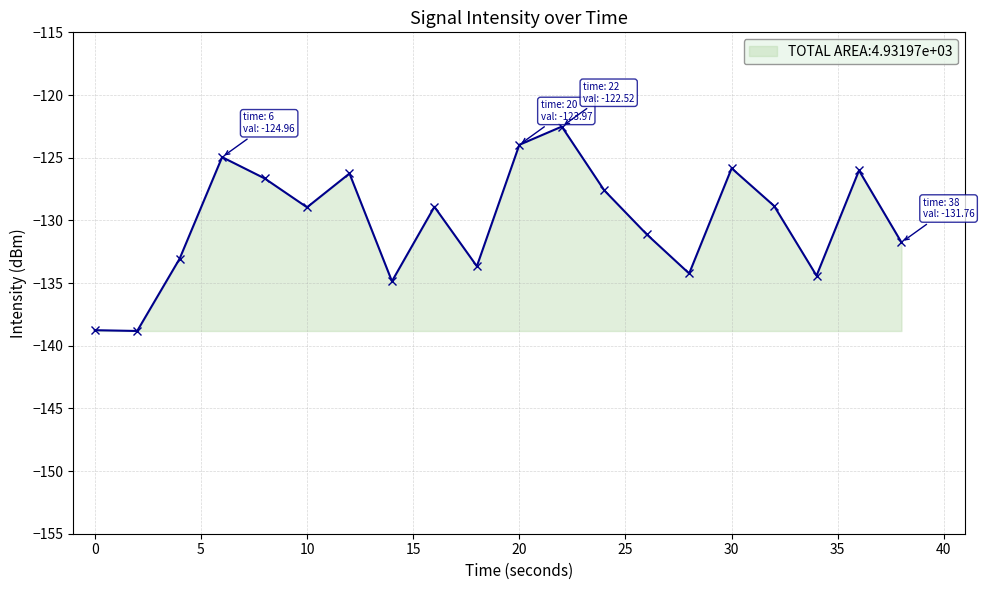

True or false: the data has more than 2 interior local peaks.

True